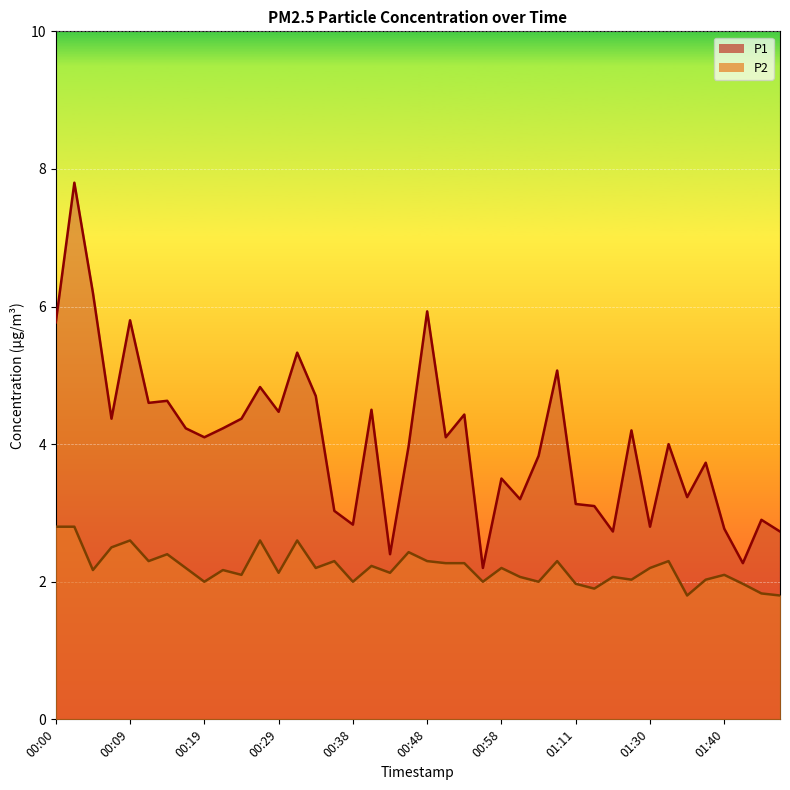

What position from the left is 01:17?

31